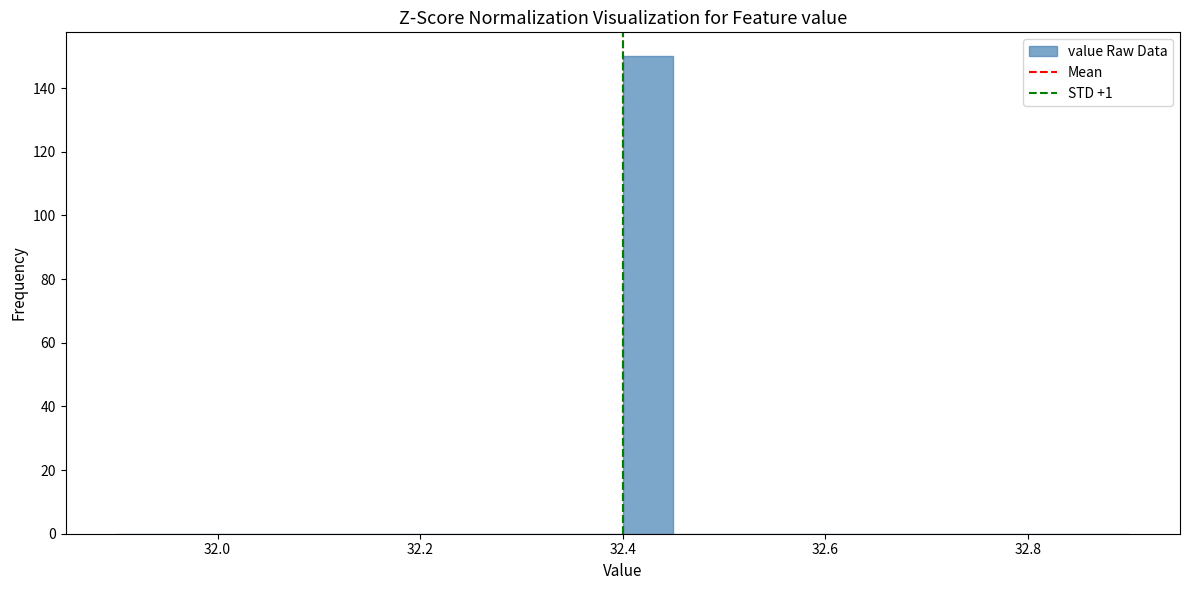

Around what value on the x-axis is the tallest bar? Give the approximate position of its centre, as read against the axis.

32.42